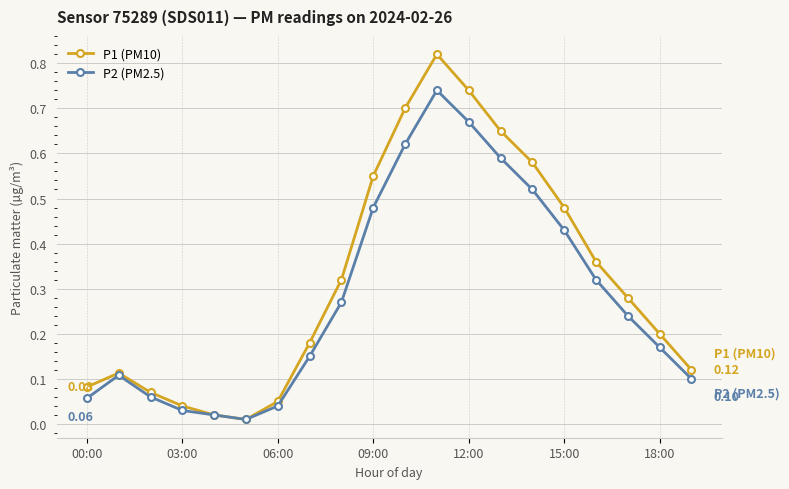

Which series has the largest total across all categories?

P1 (PM10)